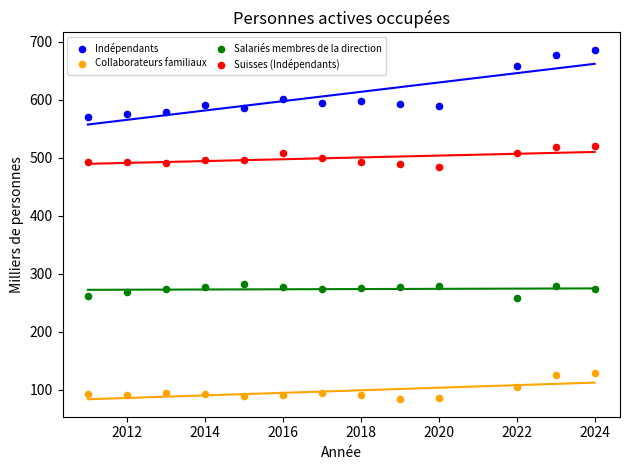

Which series has the widest spread of Y values?

Indépendants